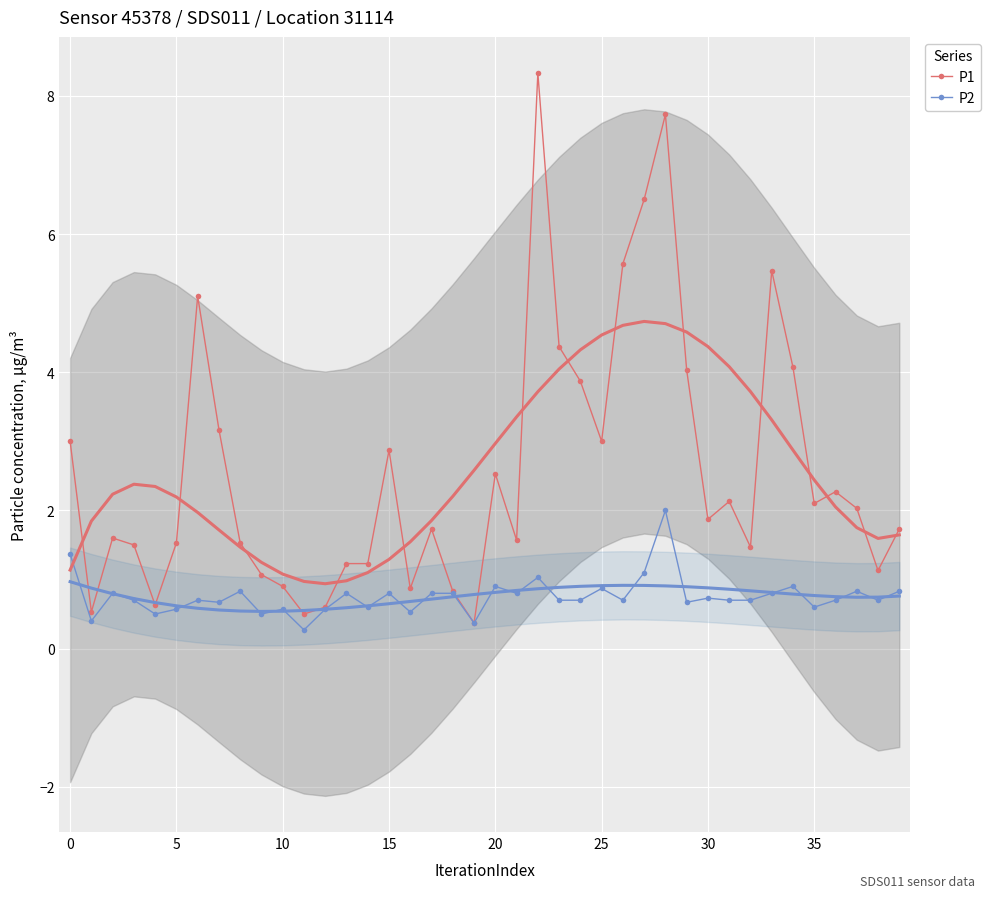

True or false: P2 has a value of 0.8 at 15.

True